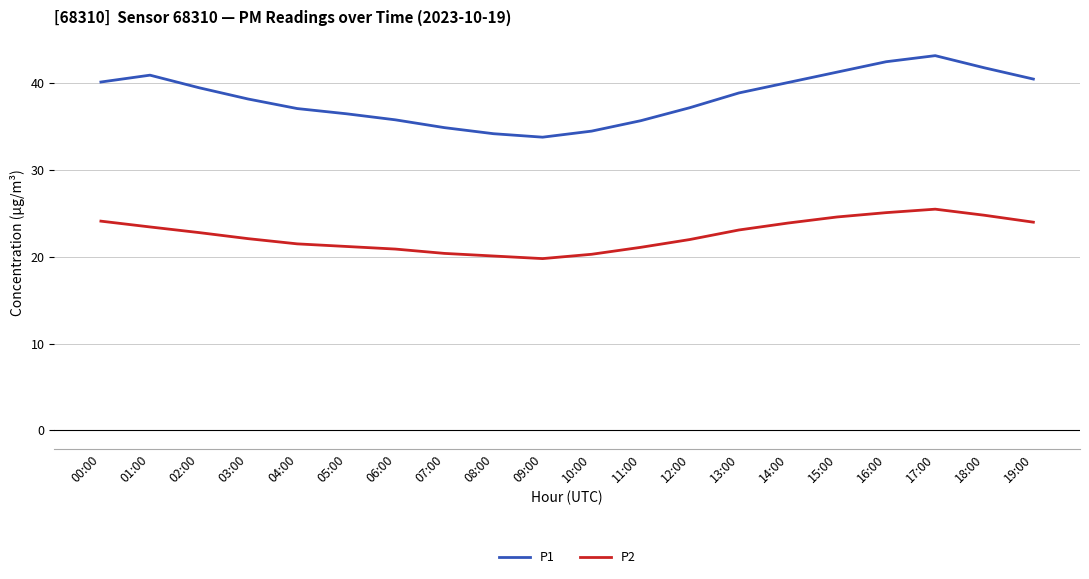

In P1, how many points are lower than both neighbors (excluding endpoints)?

1